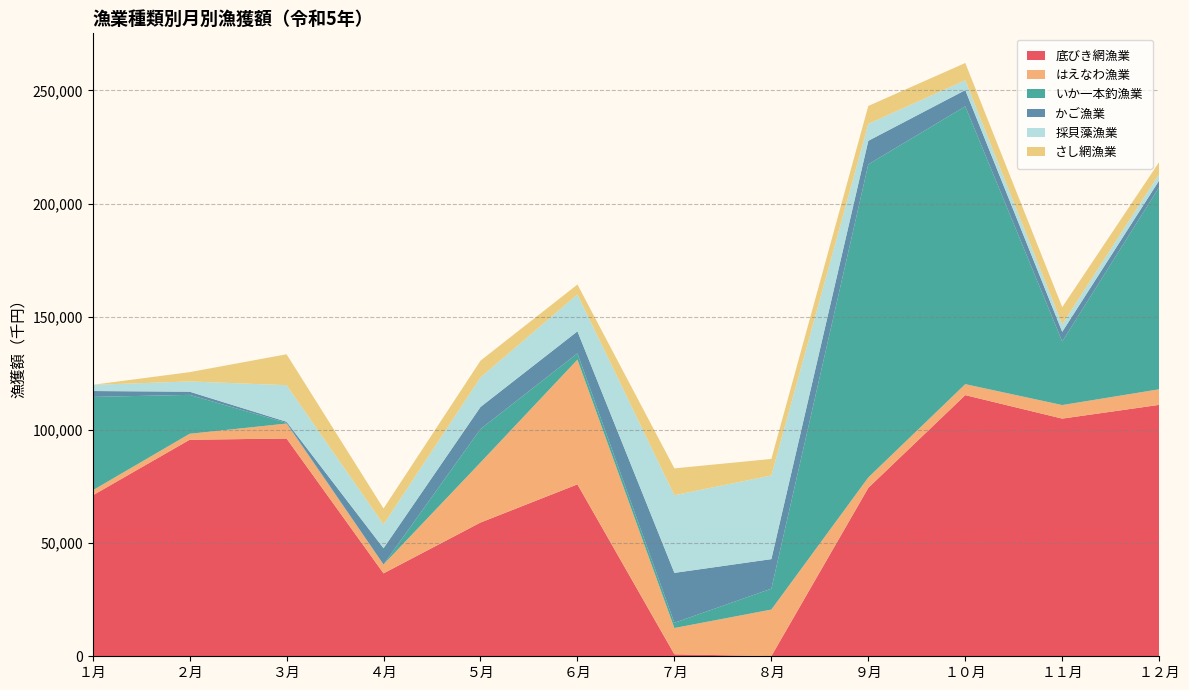

Reading left to right, transcribe all the data shown in this chart.

底びき網漁業: 71061	95644	96194	36631	59076	75947	879	78	74403	115362	104984	111055
はえなわ漁業: 2234	2627	6606	3915	26516	55085	11606	20548	4595	4841	5979	6884
いか一本釣漁業: 41273	17204	290	0	14801	2777	2313	9232	138319	122714	28099	89298
かご漁業: 2599	1402	497	7179	9729	9723	22047	13054	10376	7169	4262	2944
採貝藻漁業: 2735	4525	16165	10530	13033	16307	34310	36966	7487	4366	3310	2847
さし網漁業: 9	4105	13652	7029	7412	4381	11846	7294	7912	7615	7596	5305